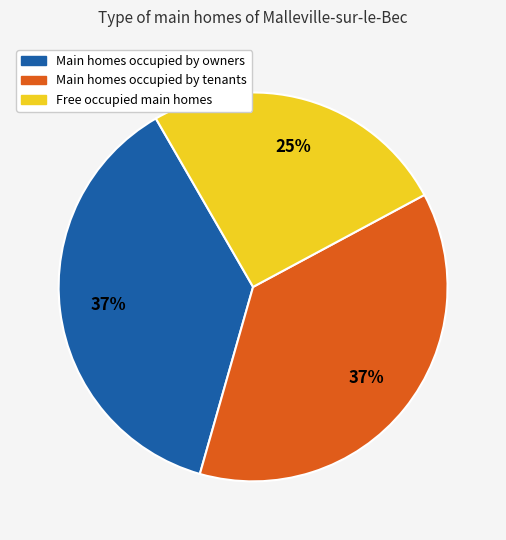

To the nearest percent, what is the difference between the Main homes occupied by owners and Free occupied main homes slice percentages?

12%